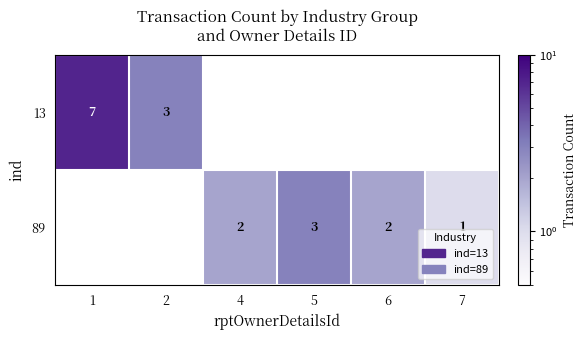

True or false: 13 has a value of 3 at 2.

True